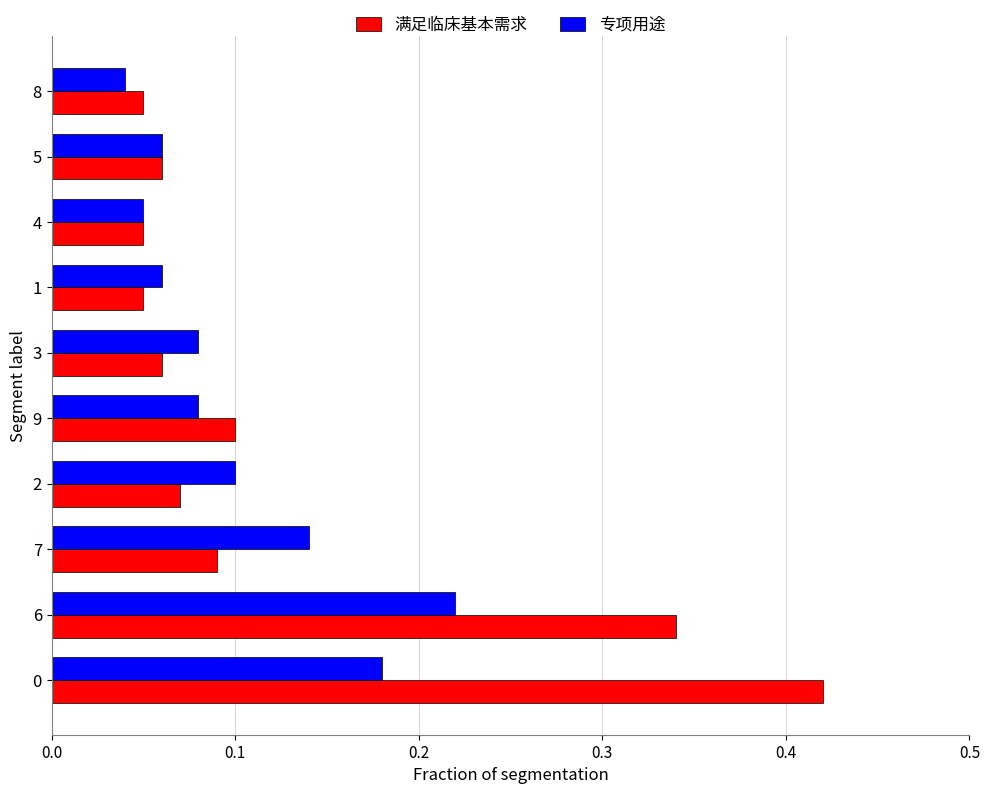

Which category has the lowest value across all series?

8